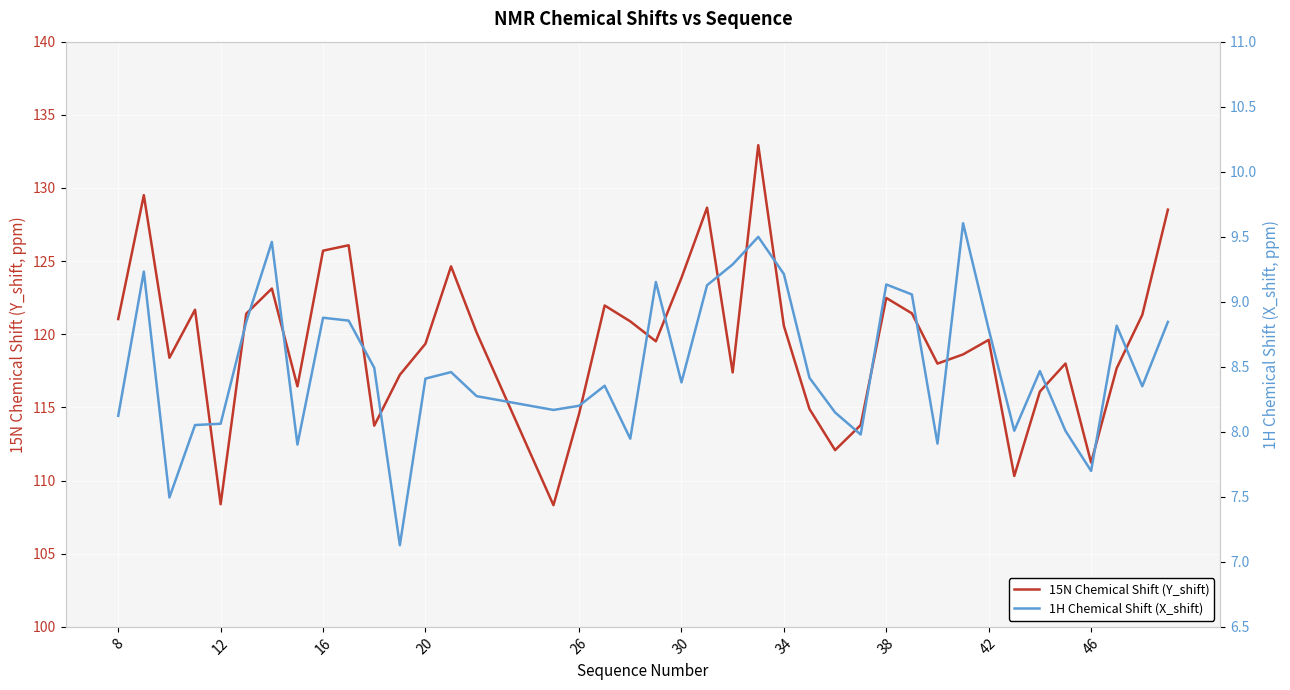

How many interior local peaks does the 1H Chemical Shift (X_shift) series have?

11